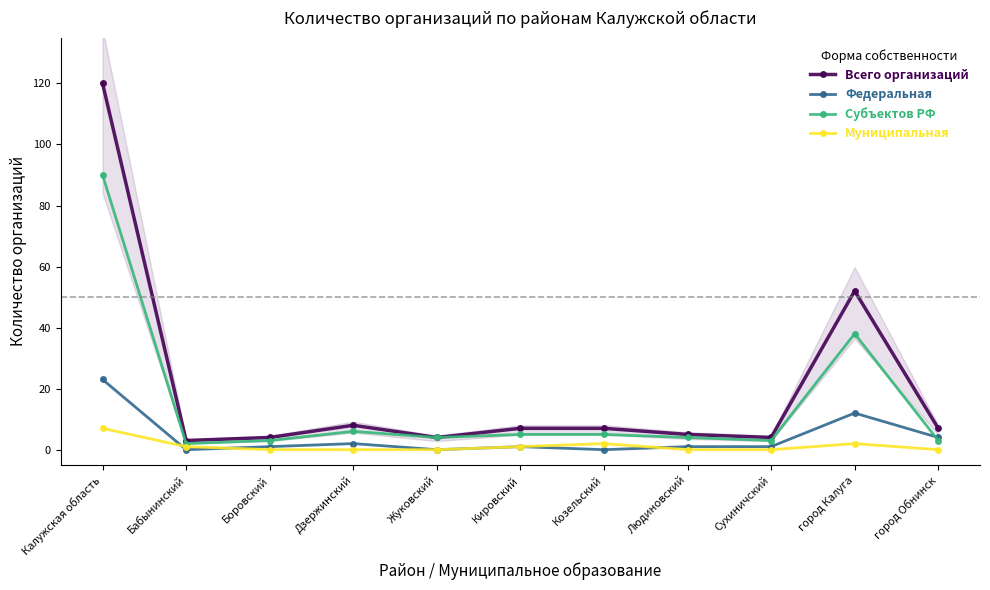

What is the difference between the maximum and second lowest values in the Всего организаций series?

116